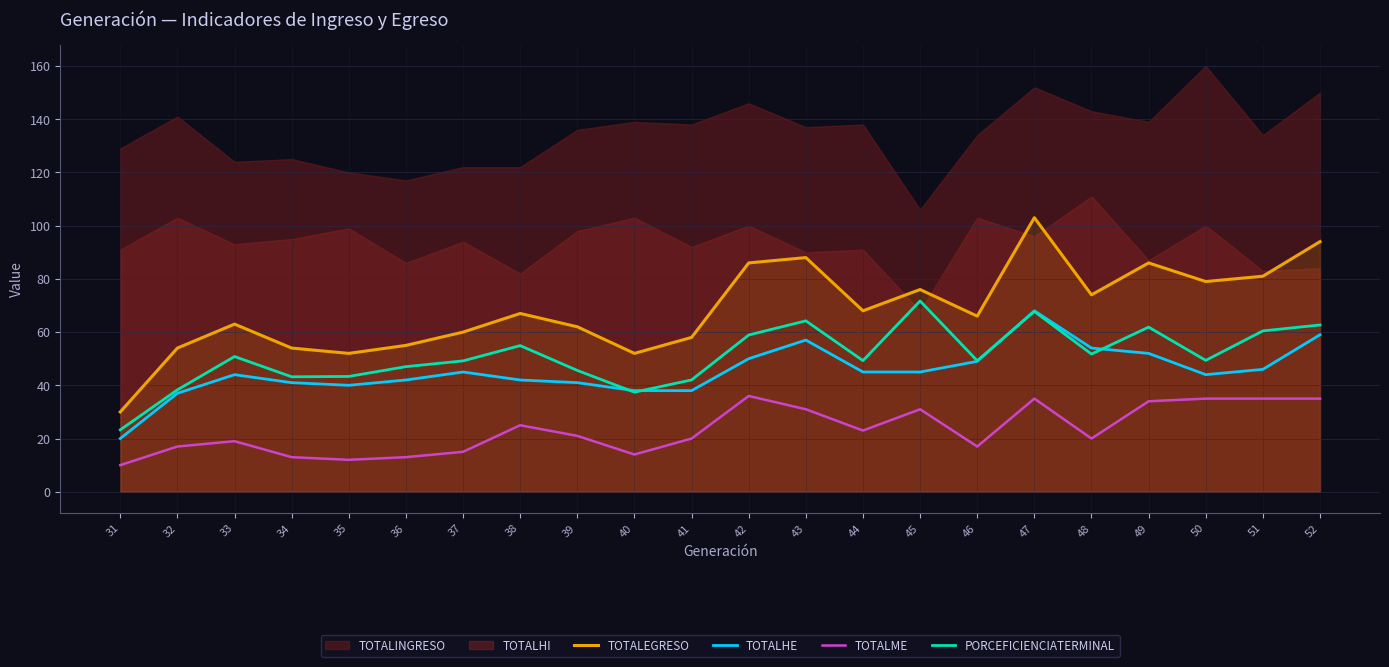

Which series has the largest range (max minus min)?

TOTALEGRESO